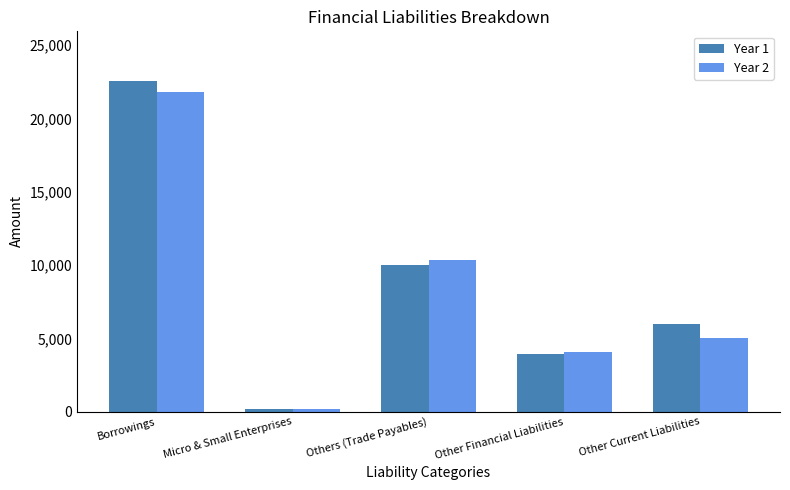

What is the label of the 3rd bar from the left?

Others (Trade Payables)